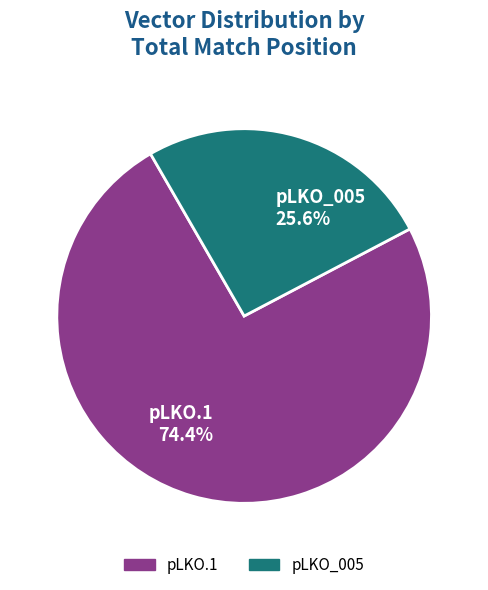

Which has a higher value, pLKO.1 74.4% or pLKO_005 25.6%?

pLKO.1 74.4%